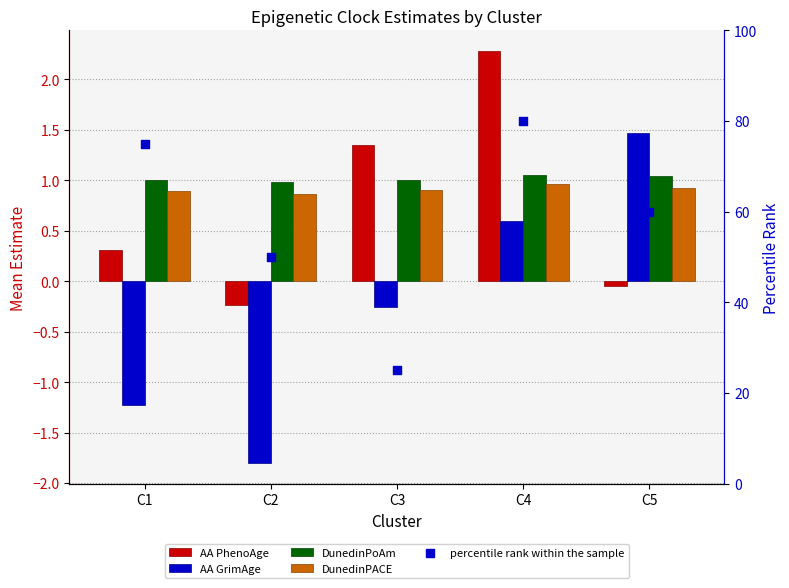

At which category is the sum across all series the highest?

C4